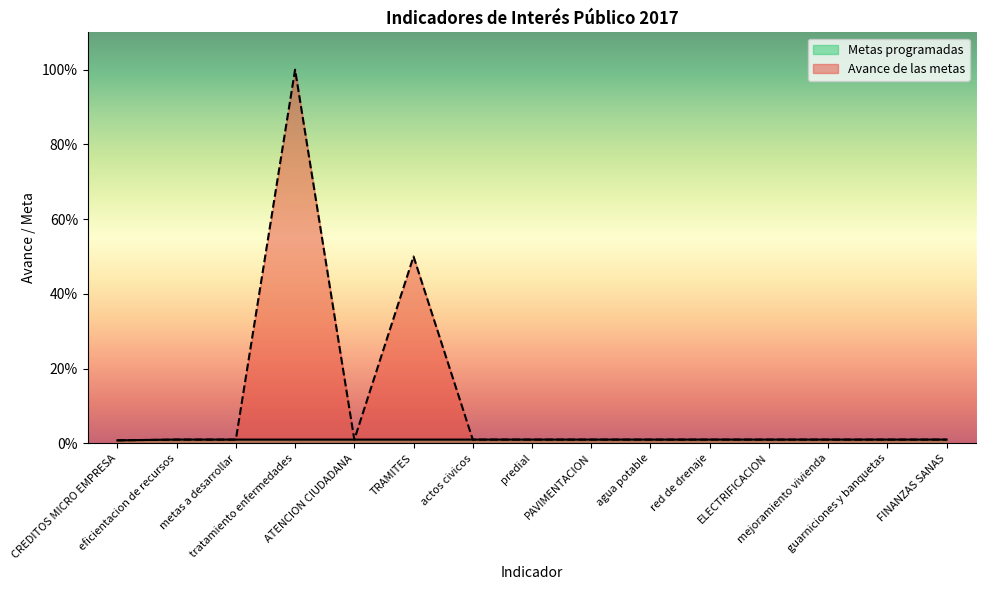

What is the label of the 15th point from the right?

CREDITOS MICRO EMPRESA